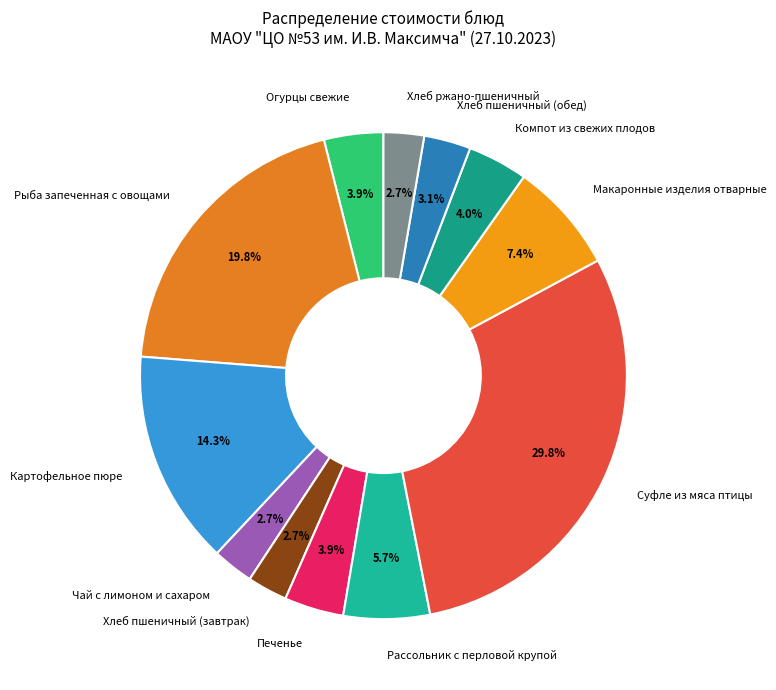

What is the largest slice in the pie chart?

Суфле из мяса птицы